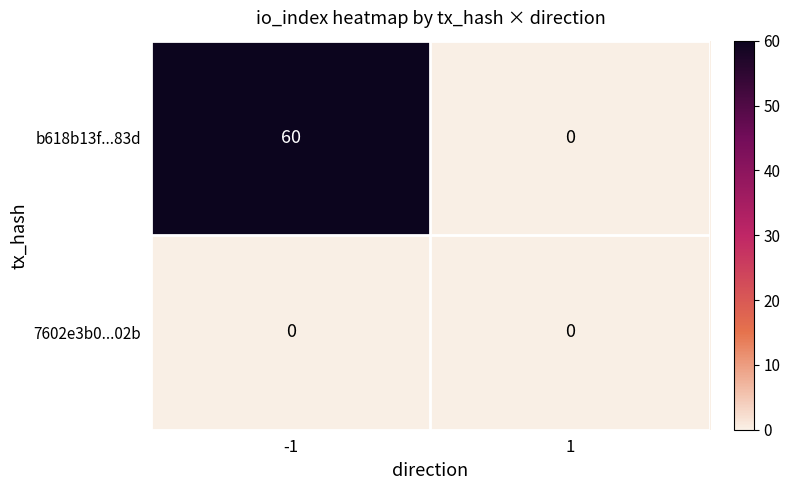

What is the difference between the b618b13f...83d values at 1 and -1?

60